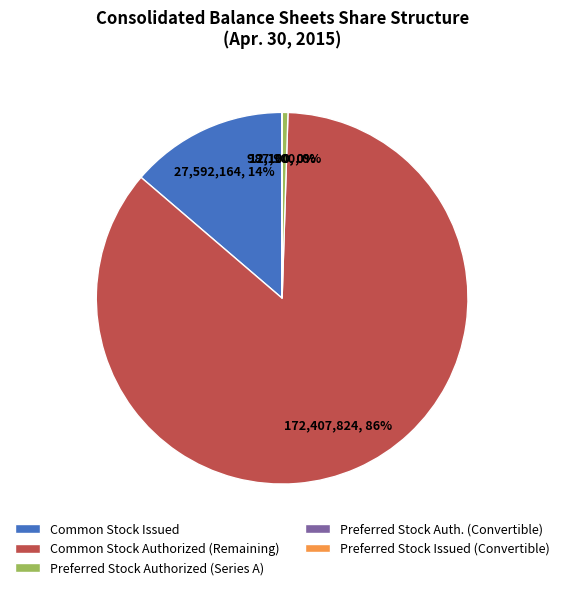

Is it true that Common Stock Issued is 19% of the pie?

False